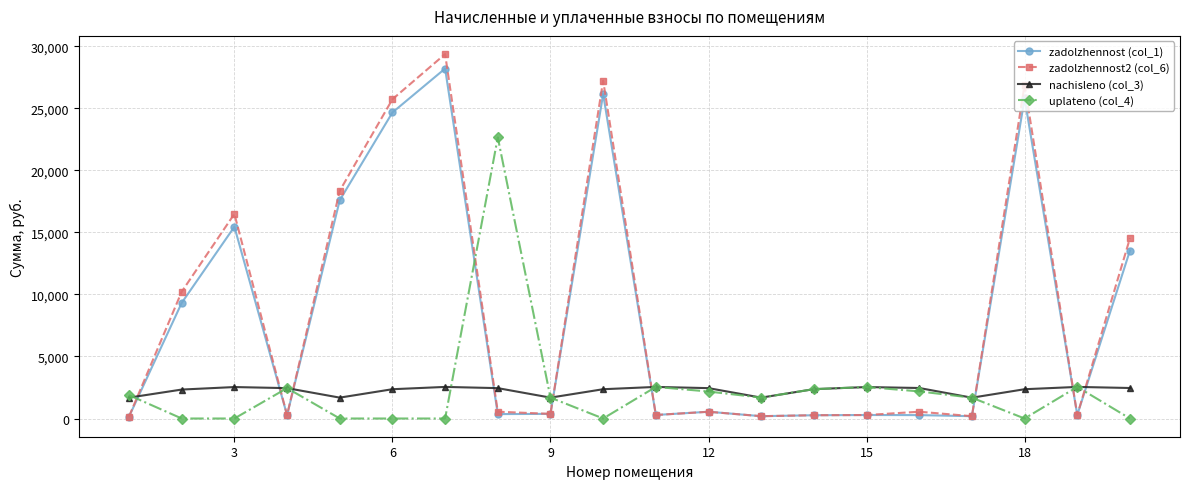

Which series has the largest range (max minus min)?

zadolzhennost2 (col_6)